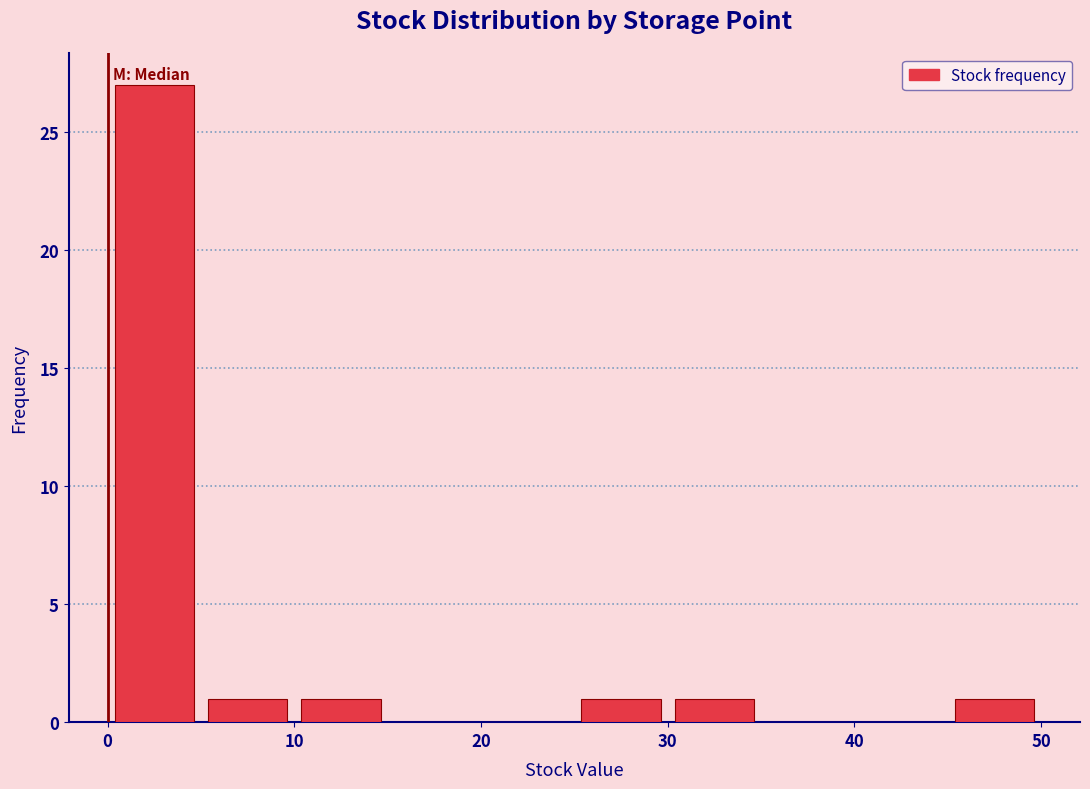

Reading left to right, transcribe this chart: for each bar, give the range it covers on the x-axis and its height. The values are not printed on the chart, so give them approximately, as read against the axis.

0 to 5: 27
5 to 10: 1
10 to 15: 1
15 to 20: 0
20 to 25: 0
25 to 30: 1
30 to 35: 1
35 to 40: 0
40 to 45: 0
45 to 50: 1